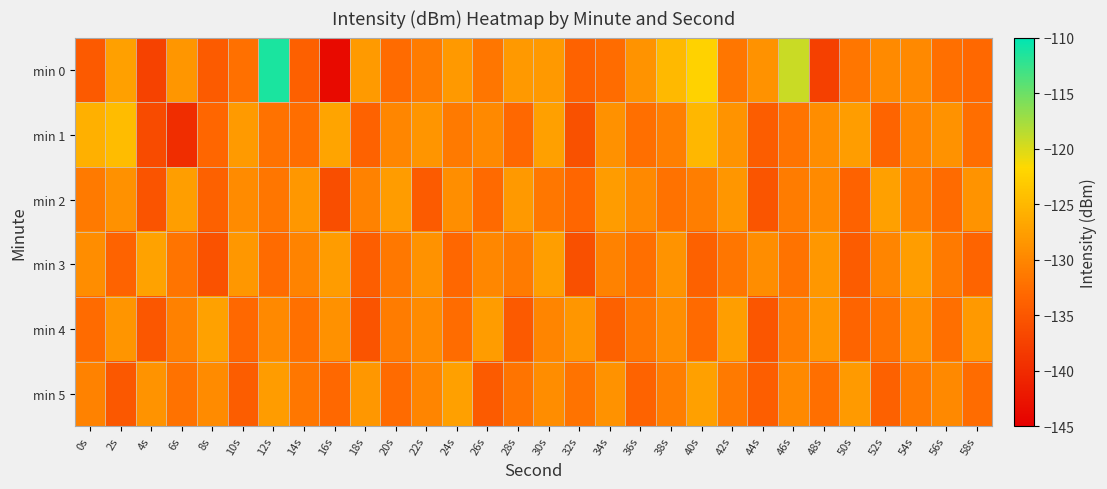

Reading left to right, what are all the values shown in this chart?

min 0: 0s=-134.7	2s=-127.5	4s=-137.4	6s=-128.4	8s=-134.5	10s=-132.2	12s=-111.3	14s=-134.0	16s=-143.8	18s=-128.0	20s=-132.8	22s=-131.0	24s=-128.2	26s=-131.6	28s=-128.1	30s=-128.1	32s=-133.8	34s=-132.7	36s=-128.7	38s=-124.8	40s=-122.4	42s=-131.7	44s=-128.8	46s=-119.3	48s=-137.6	50s=-131.6	52s=-129.7	54s=-129.7	56s=-132.3	58s=-133.1
min 1: 0s=-125.8	2s=-124.6	4s=-136.3	6s=-139.7	8s=-133.3	10s=-128.0	12s=-132.1	14s=-132.5	16s=-127.1	18s=-133.8	20s=-130.0	22s=-128.5	24s=-131.2	26s=-129.8	28s=-133.1	30s=-127.4	32s=-135.6	34s=-128.9	36s=-132.3	38s=-130.7	40s=-125.1	42s=-128.6	44s=-134.2	46s=-131.8	48s=-129.3	50s=-127.7	52s=-133.4	54s=-130.1	56s=-128.8	58s=-132.5
min 2: 0s=-131.2	2s=-128.9	4s=-135.4	6s=-127.6	8s=-133.8	10s=-129.5	12s=-131.7	14s=-128.3	16s=-136.1	18s=-130.4	20s=-127.8	22s=-134.6	24s=-129.2	26s=-132.9	28s=-128.1	30s=-131.5	32s=-133.3	34s=-127.9	36s=-129.7	38s=-132.1	40s=-130.8	42s=-128.4	44s=-135.2	46s=-131.0	48s=-129.6	50s=-133.7	52s=-127.5	54s=-130.9	56s=-132.8	58s=-128.7
min 3: 0s=-129.3	2s=-133.6	4s=-127.1	6s=-131.8	8s=-135.5	10s=-128.2	12s=-132.7	14s=-130.3	16s=-127.9	18s=-134.1	20s=-131.4	22s=-128.8	24s=-133.2	26s=-129.9	28s=-131.1	30s=-127.6	32s=-135.8	34s=-130.5	36s=-132.4	38s=-128.6	40s=-133.9	42s=-131.7	44s=-129.4	46s=-132.0	48s=-128.3	50s=-134.4	52s=-130.2	54s=-127.7	56s=-131.3	58s=-133.5
min 4: 0s=-132.8	2s=-128.5	4s=-134.9	6s=-130.6	8s=-127.3	10s=-133.1	12s=-129.8	14s=-132.2	16s=-128.9	18s=-135.3	20s=-131.0	22s=-129.5	24s=-132.6	26s=-127.8	28s=-134.7	30s=-130.1	32s=-128.4	34s=-133.8	36s=-131.5	38s=-129.2	40s=-132.9	42s=-127.6	44s=-135.1	46s=-130.8	48s=-128.2	50s=-133.4	52s=-131.9	54s=-129.0	56s=-132.3	58s=-128.1
min 5: 0s=-130.4	2s=-134.8	4s=-128.7	6s=-132.1	8s=-129.5	10s=-134.3	12s=-127.9	14s=-131.6	16s=-133.0	18s=-128.3	20s=-132.7	22s=-130.2	24s=-127.5	26s=-134.5	28s=-131.8	30s=-129.3	32s=-132.0	34s=-128.8	36s=-133.6	38s=-130.9	40s=-127.4	42s=-131.2	44s=-134.1	46s=-129.7	48s=-132.4	50s=-128.0	52s=-133.9	54s=-131.3	56s=-129.8	58s=-132.6